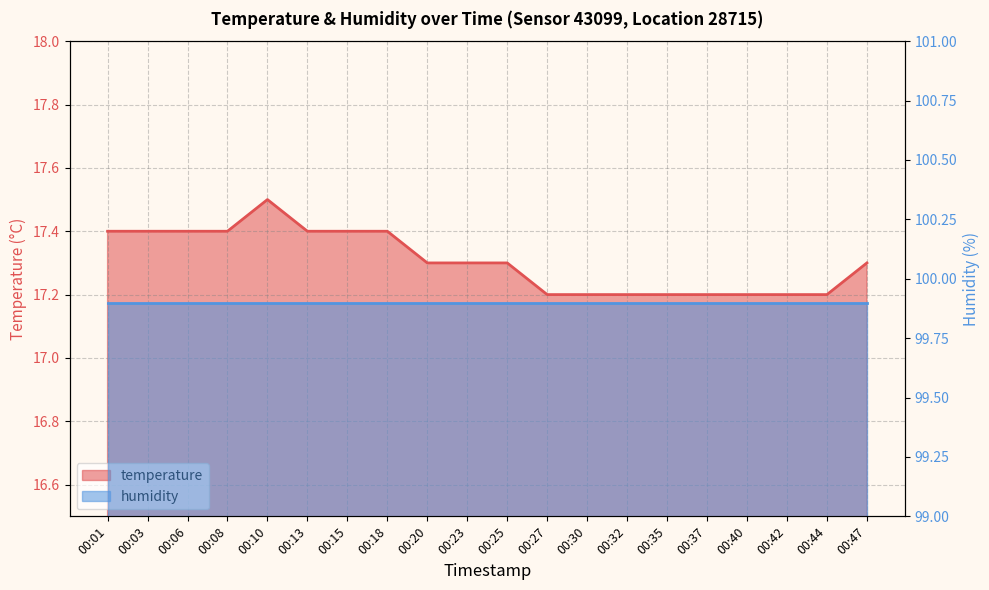

What is the change in value from 00:01 to 00:37?

-0.2